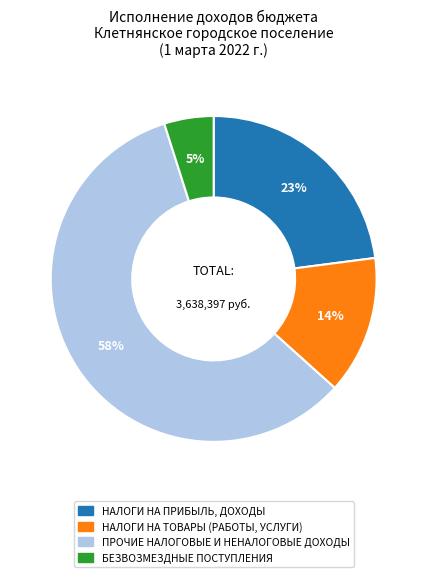

Is there any slice that represents more than half of the pie?

Yes